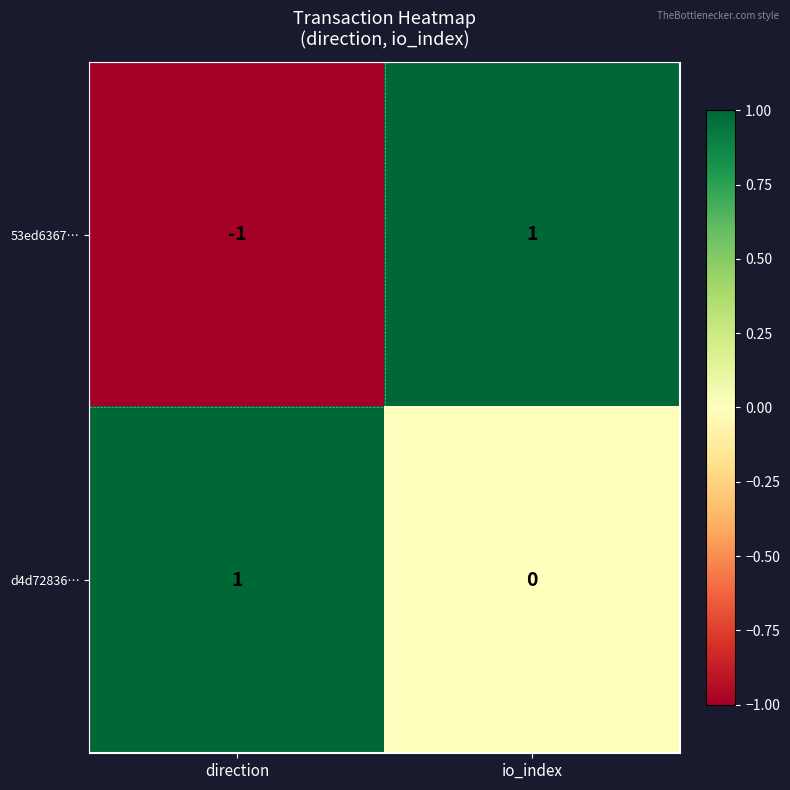

What is the difference between the highest and lowest values at direction?

2